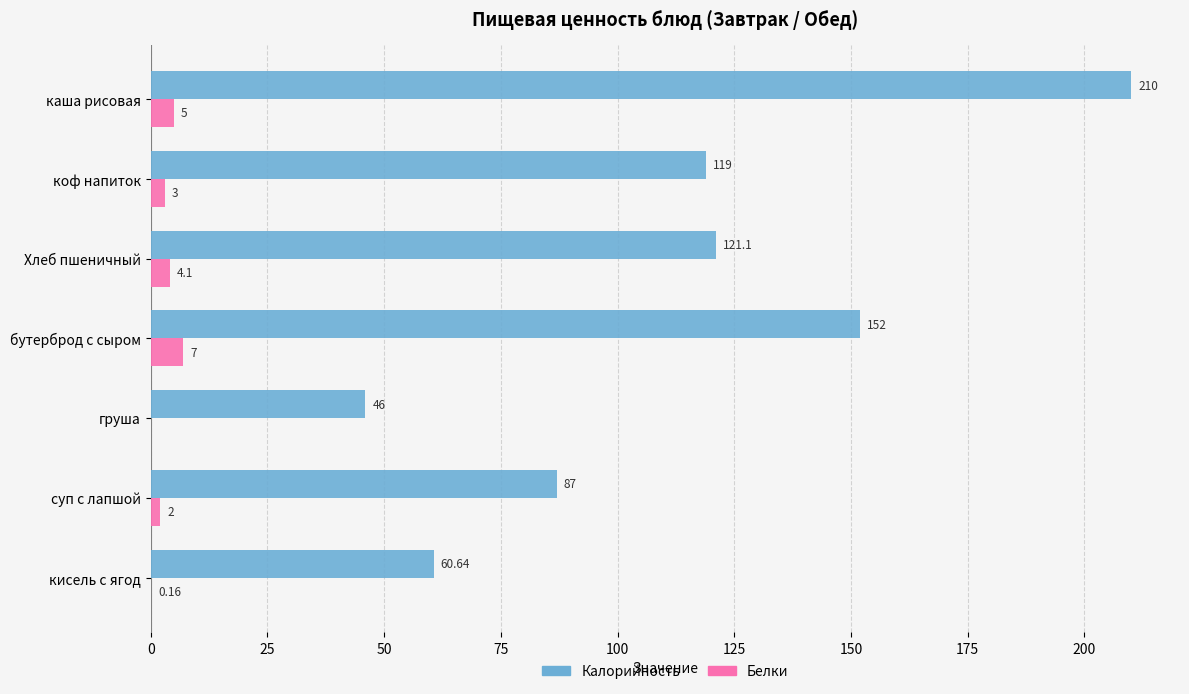

Which series has the largest range (max minus min)?

Калорийность